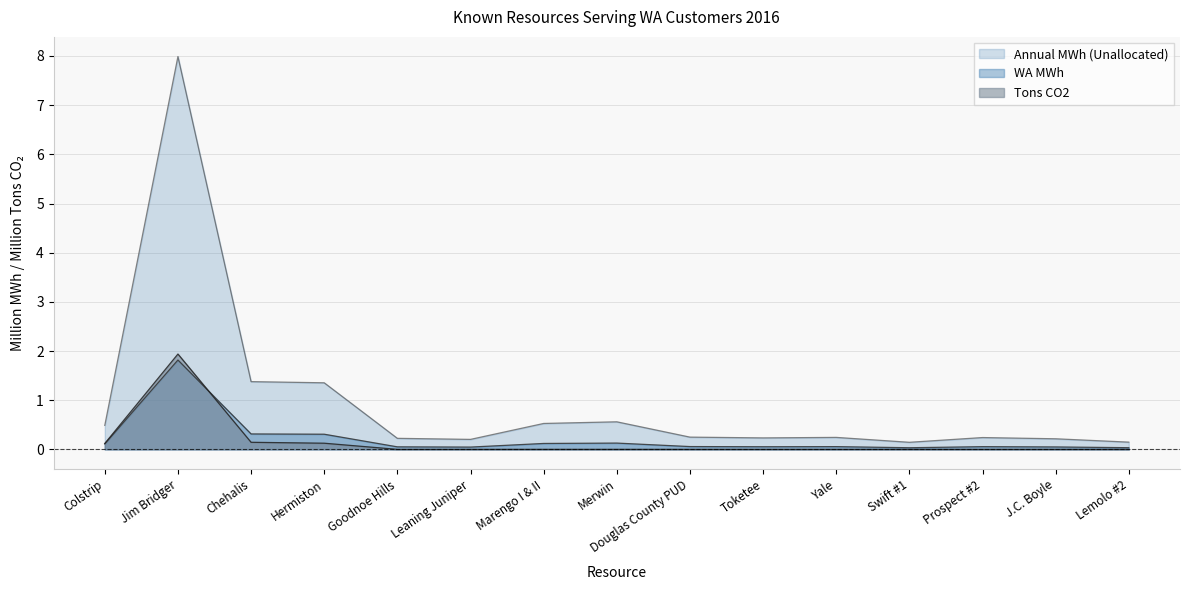

Does the chart display data point markers on the line(s)?

No